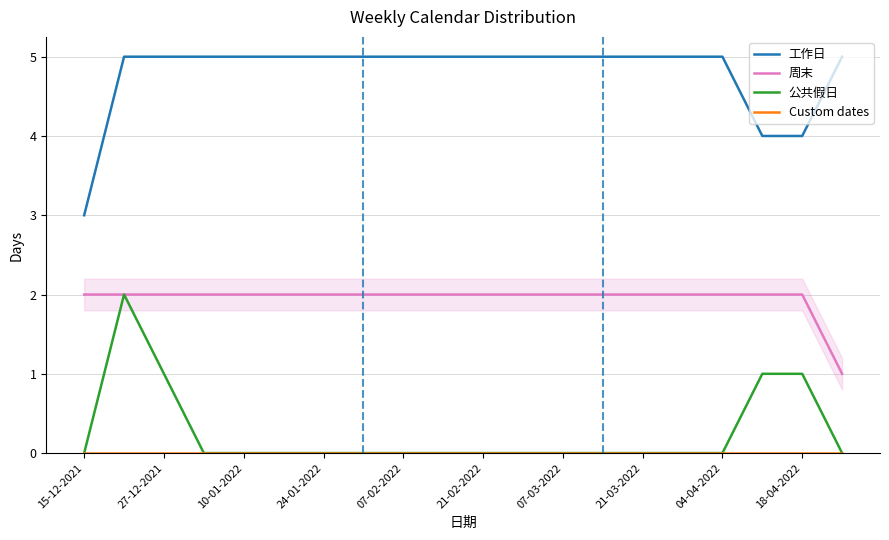

True or false: 公共假日 and 工作日 cross at least once.

False